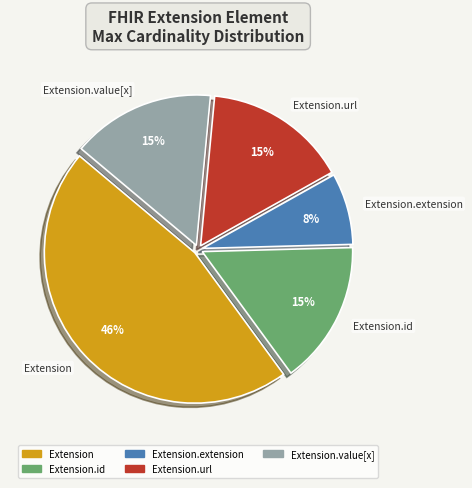

Count the number of slices in the pie.

5